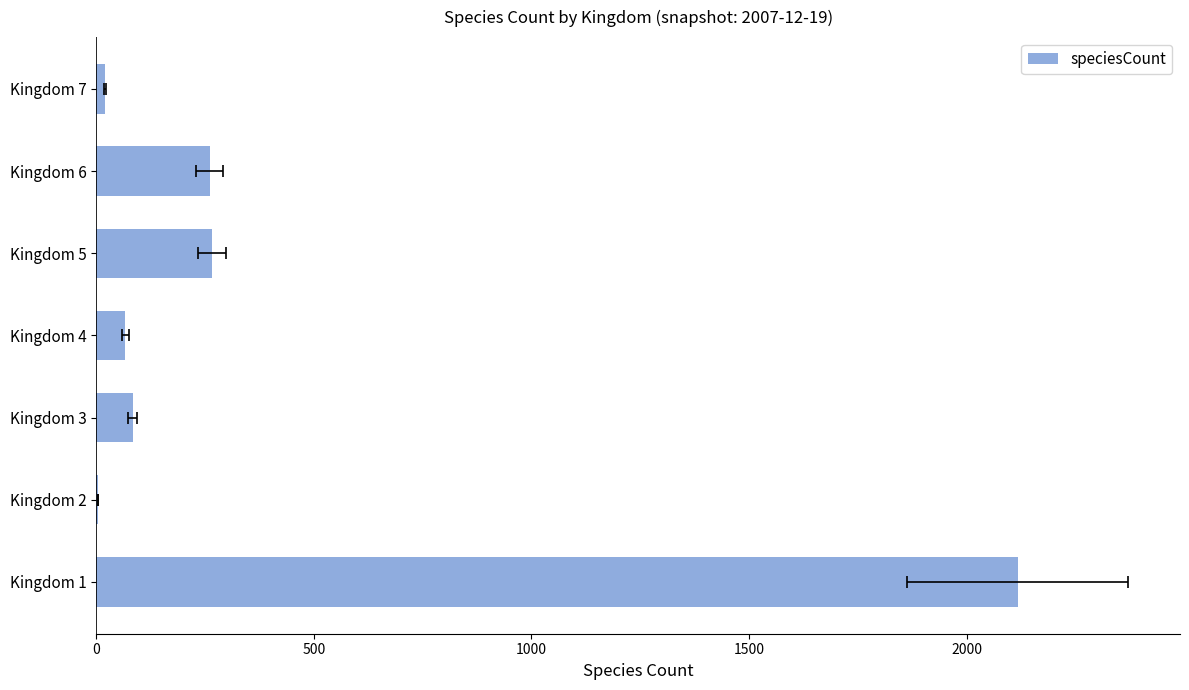

Reading left to right, list all the values displayed in this chart.

2118	3	83	66	265	260	19